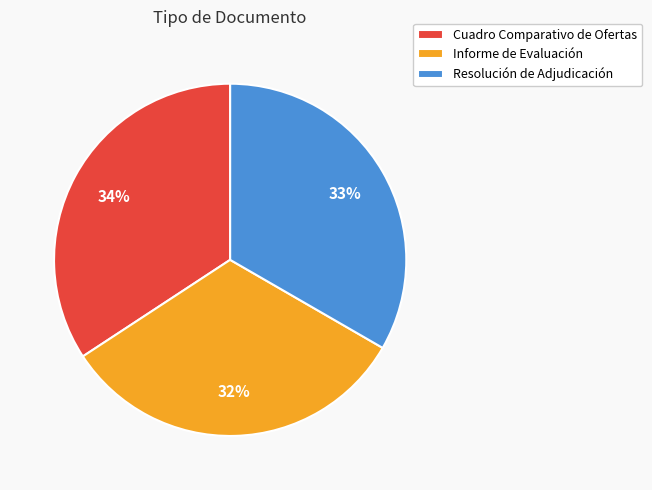

Count the number of slices in the pie.

3